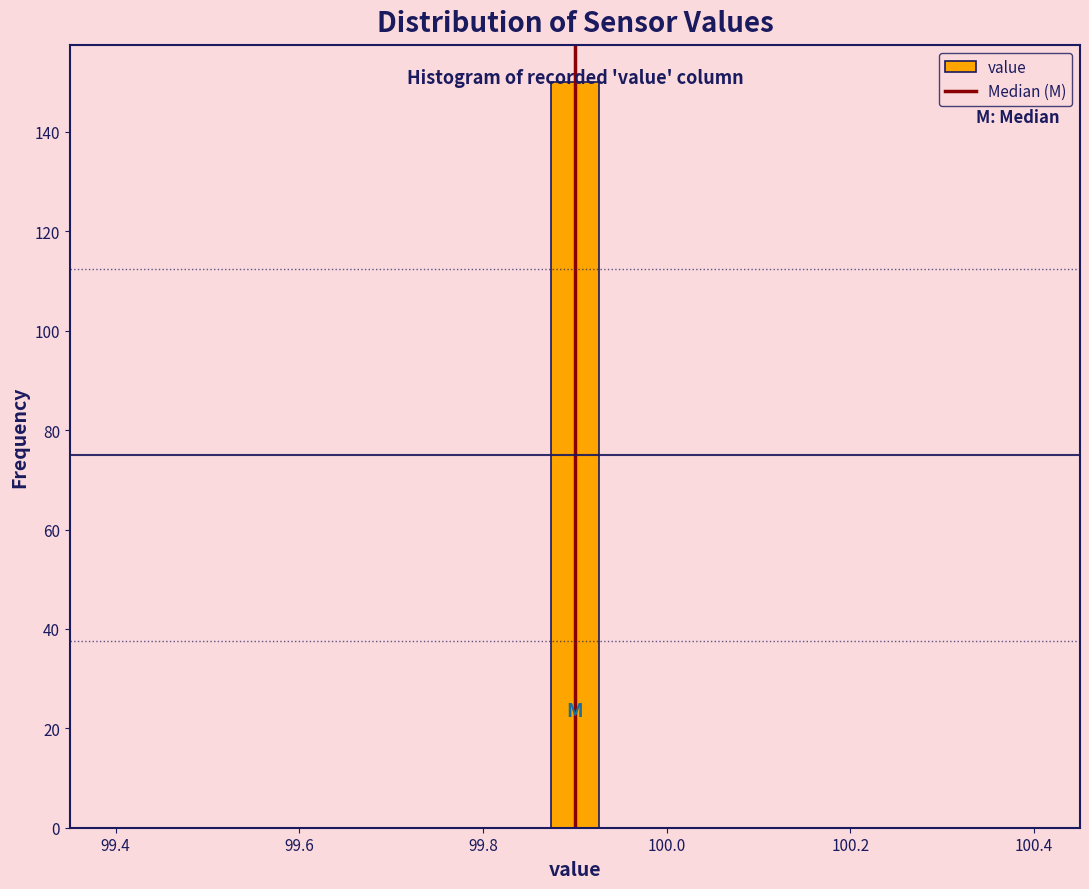

Around what value on the x-axis is the tallest bar? Give the approximate position of its centre, as read against the axis.

99.90